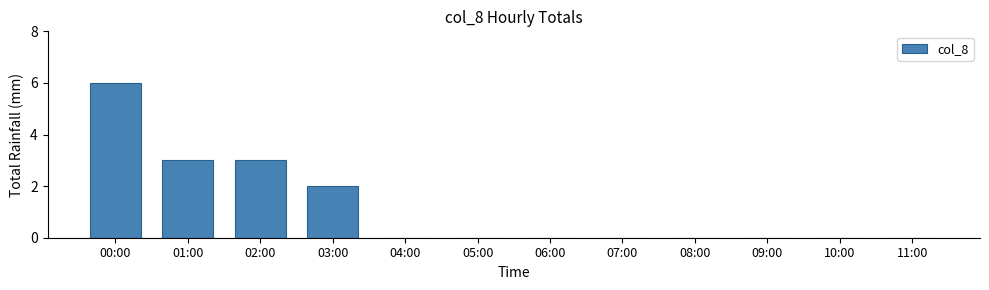

Which has a higher value, 03:00 or 08:00?

03:00